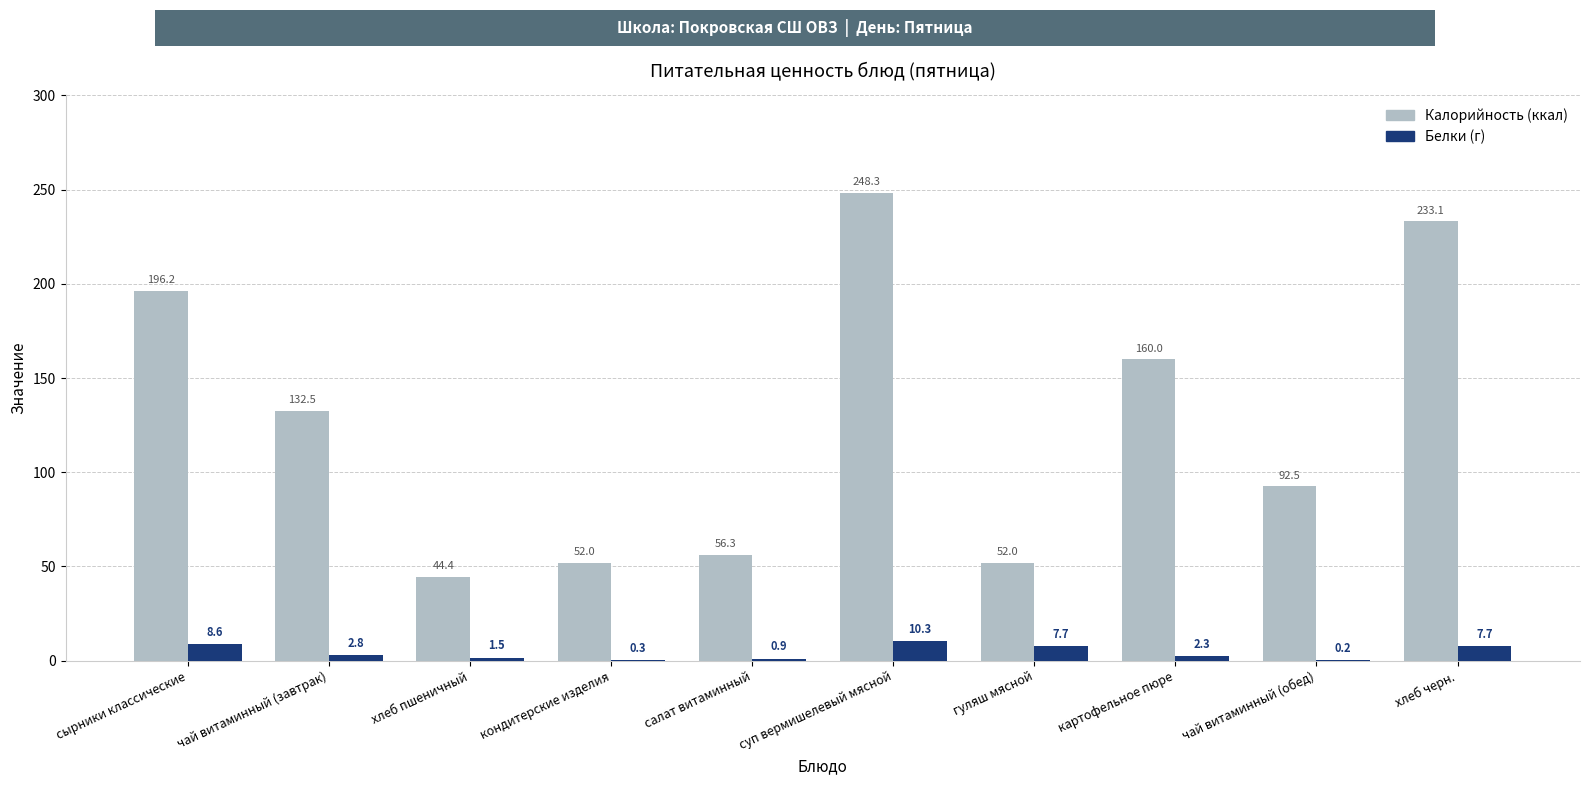

At which category is the sum across all series the highest?

суп вермишелевый мясной